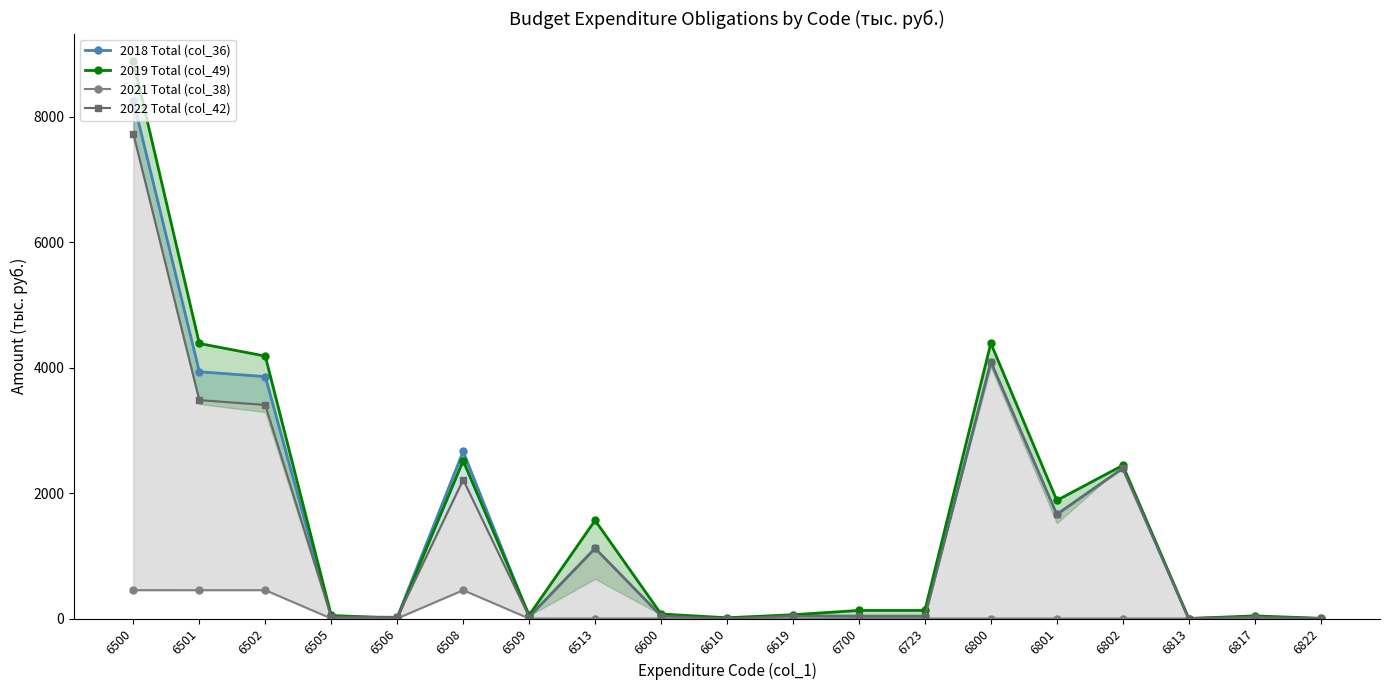

Does the chart display data point markers on the line(s)?

Yes